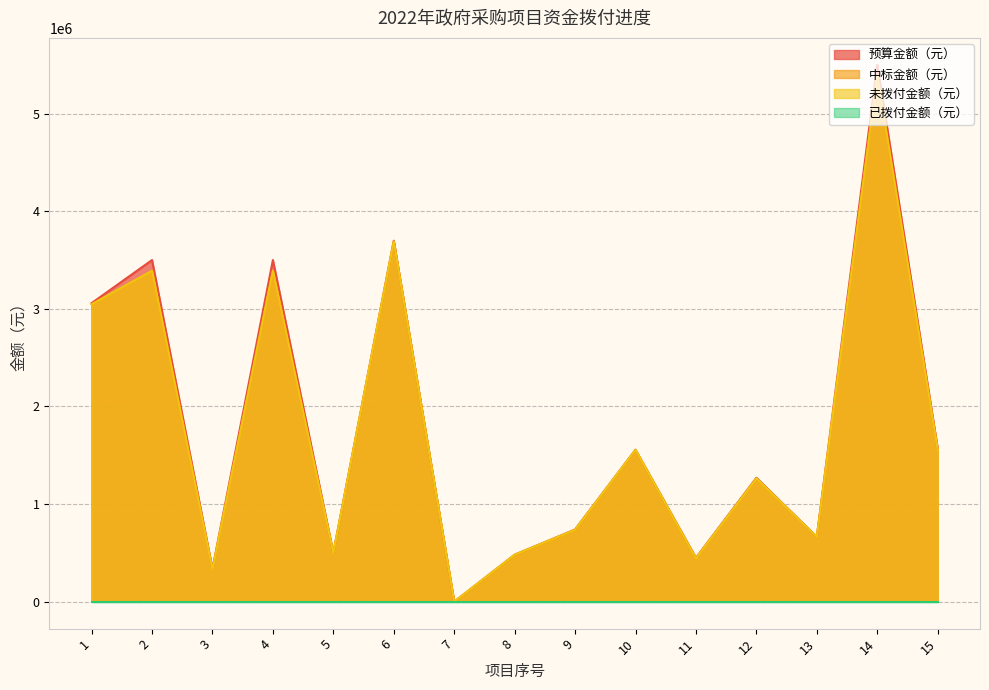

Which series has the widest spread of values?

预算金额（元）